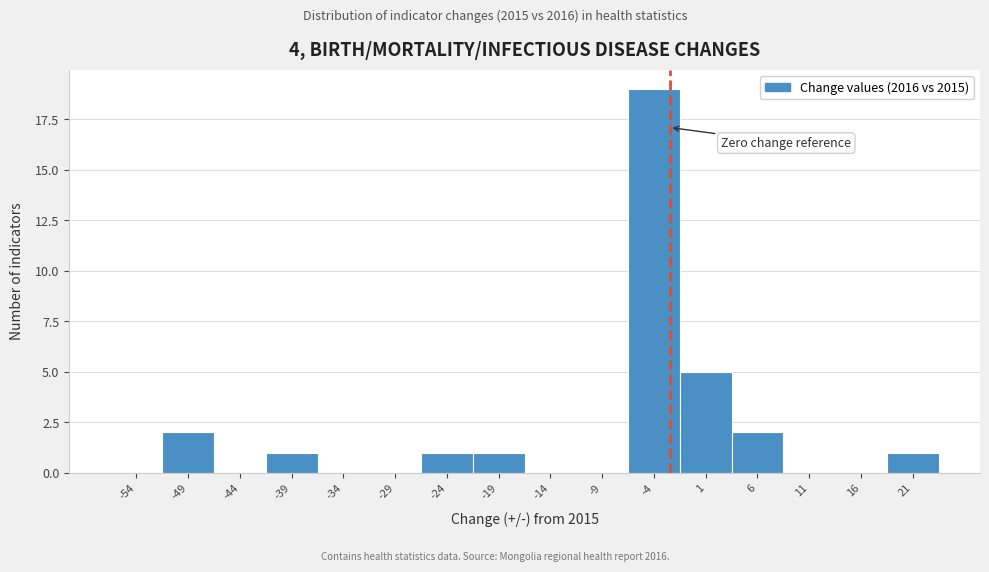

Reading right to left, transcribe all the data shown in this chart.

21=1	16=0	11=0	6=2	1=5	-4=19	-9=0	-14=0	-19=1	-24=1	-29=0	-34=0	-39=1	-44=0	-49=2	-54=0